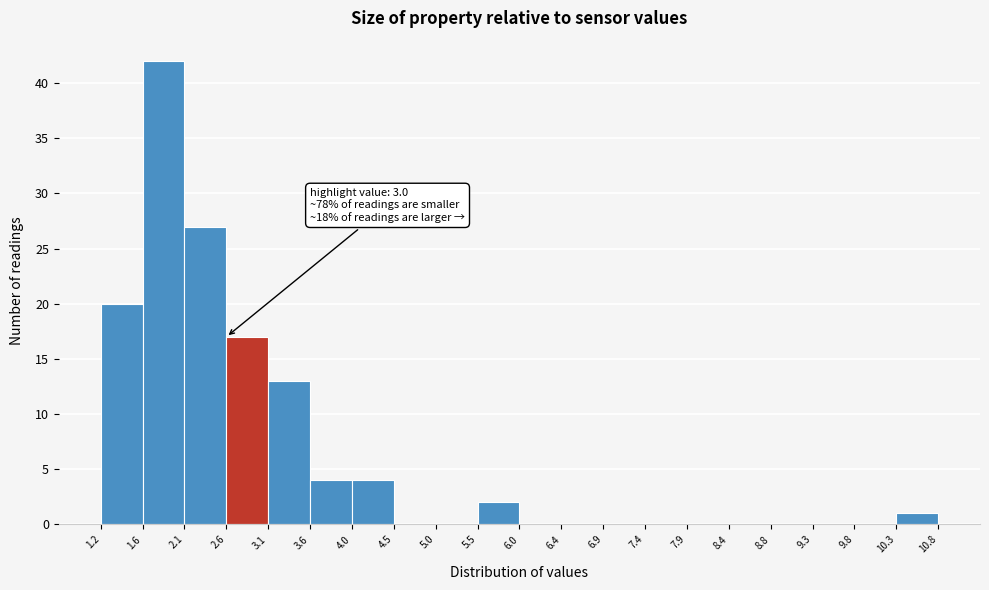

Which range on the x-axis has the tallest bar?

1.6 to 2.1